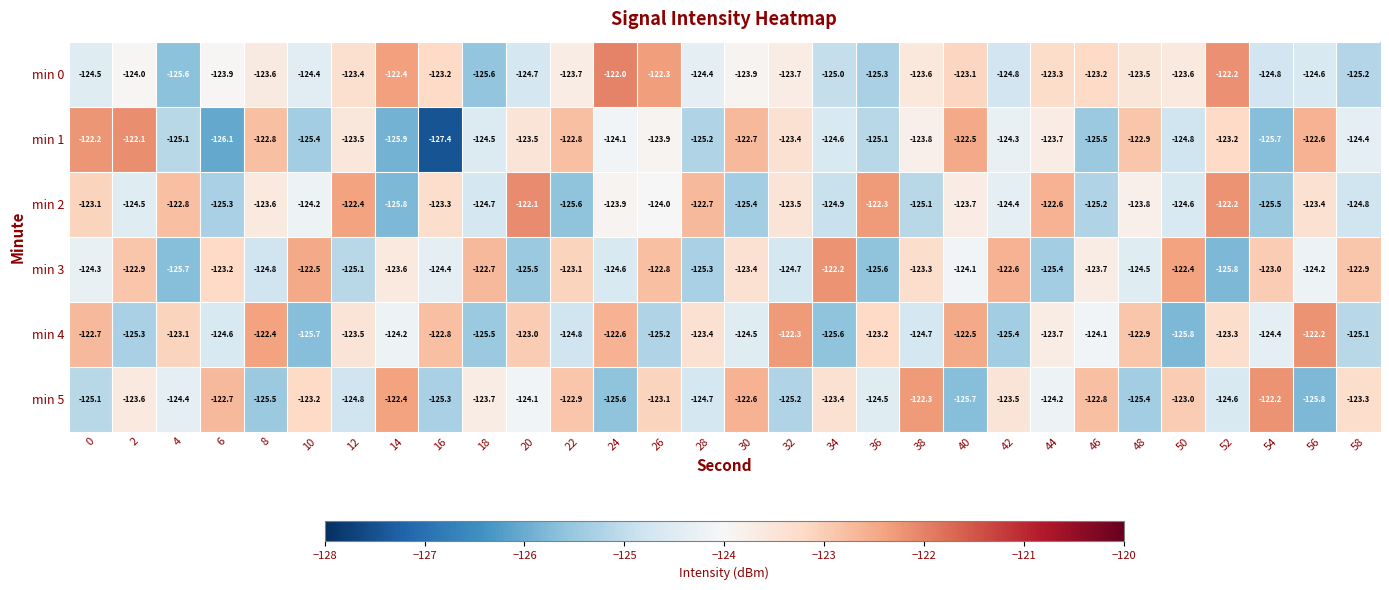

What is the approximate value of min 0 at 40?

-123.1